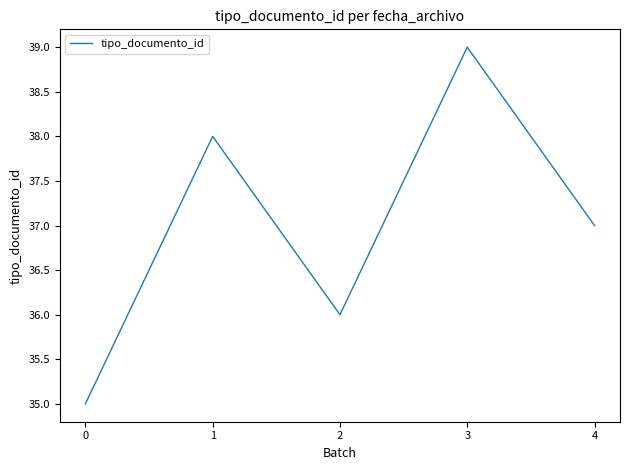

What is the approximate value at 2?

36